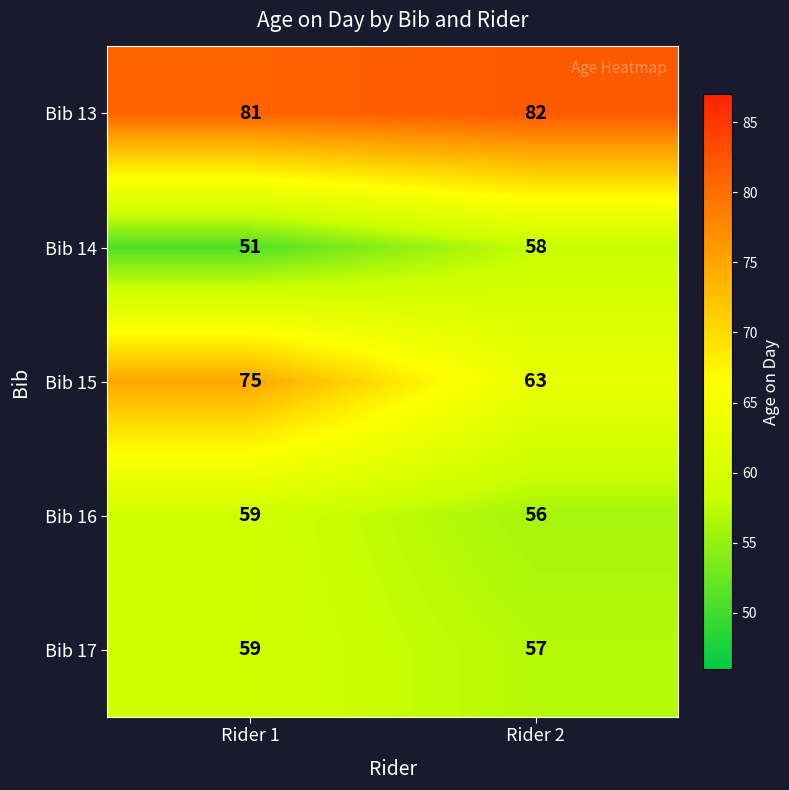

Reading left to right, transcribe all the data shown in this chart.

Bib 13: 81	82
Bib 14: 51	58
Bib 15: 75	63
Bib 16: 59	56
Bib 17: 59	57